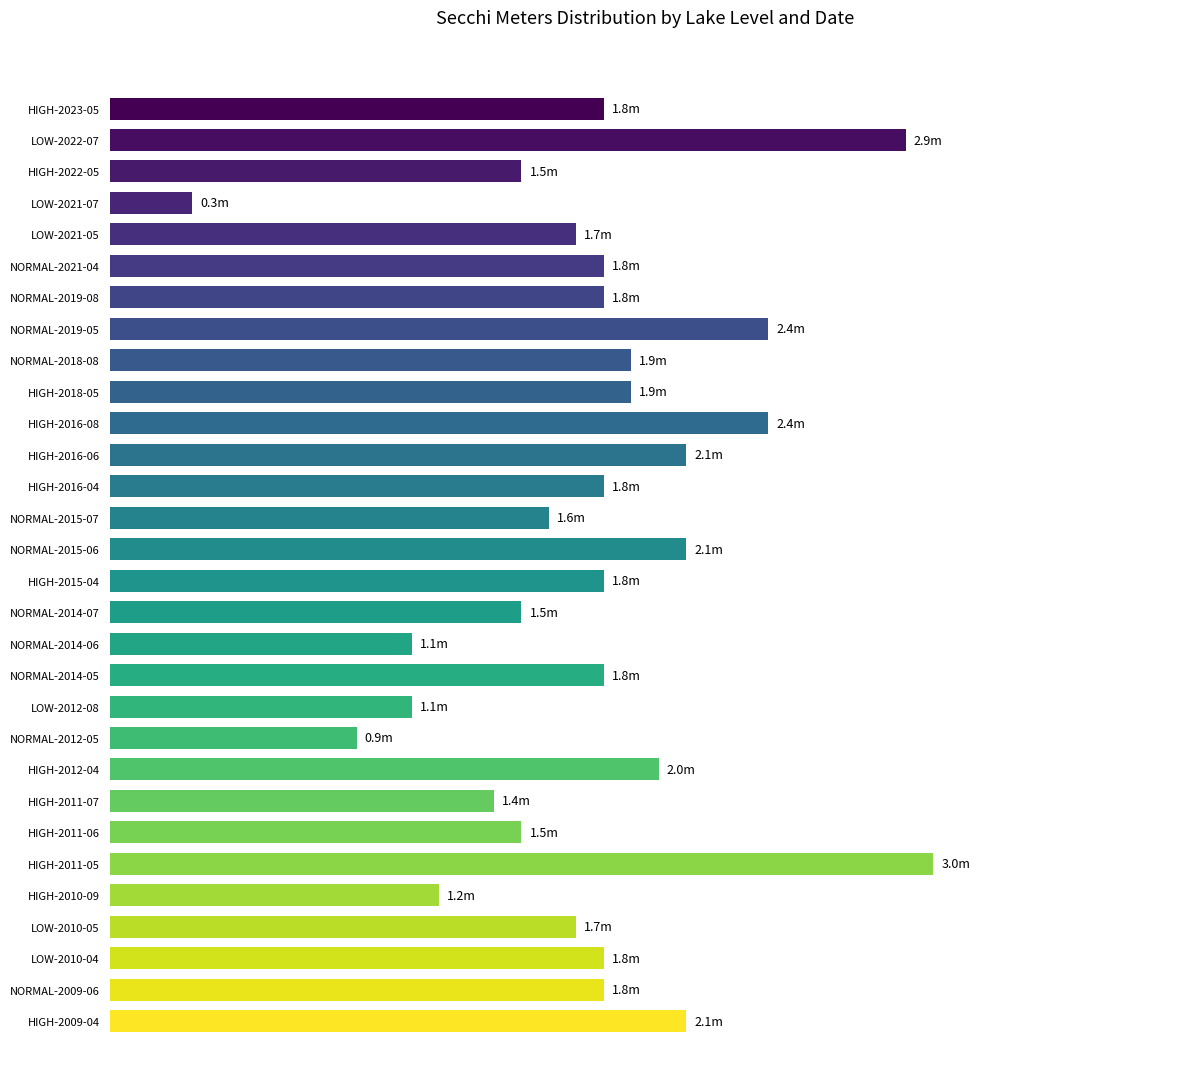

Does the chart contain any negative values?

No